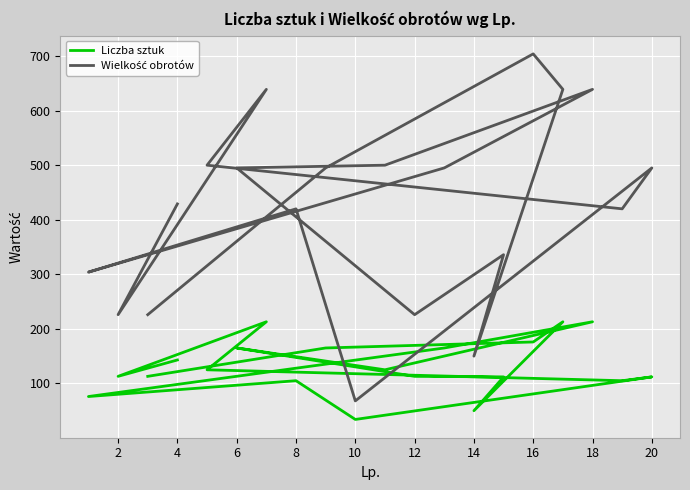

The value of Wielkość obrotów at 17 is 959. True or false?

False